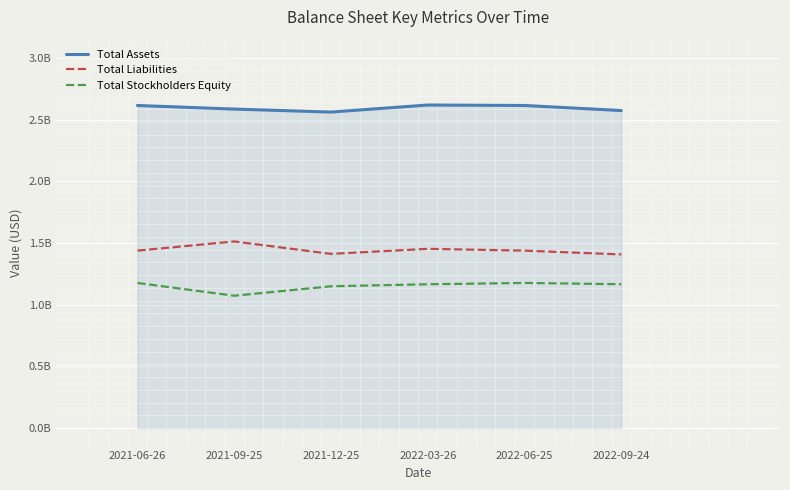

List the labels in order of Total Stockholders Equity value, smallest first.

2021-09-25, 2021-12-25, 2022-03-26, 2022-09-24, 2021-06-26, 2022-06-25